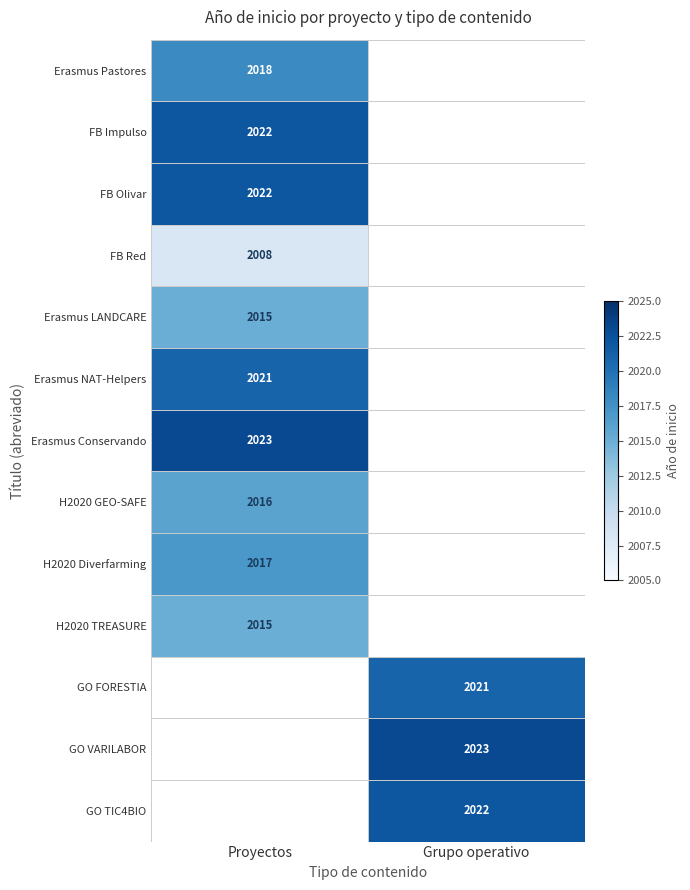

What is the smallest value displayed?

2008.0